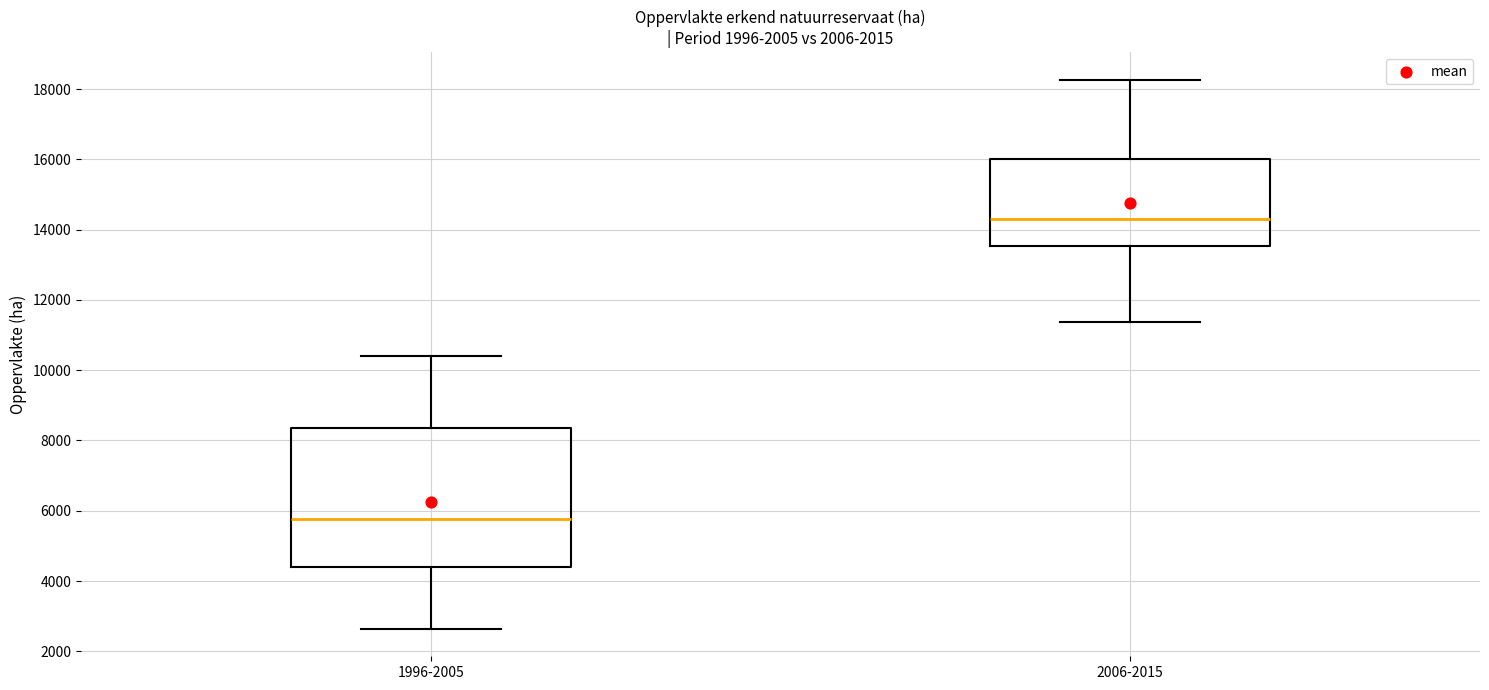

Reading left to right, read every box against the y-axis: the position of its median line, the range the box covers, and the ends of its whiskers. The values are not printed on the chart, so give them approximately, as read against the axis.

1996-2005: median 5800, box 4400 to 8400, whiskers 2600 to 10400
2006-2015: median 14400, box 13600 to 16000, whiskers 11400 to 18200